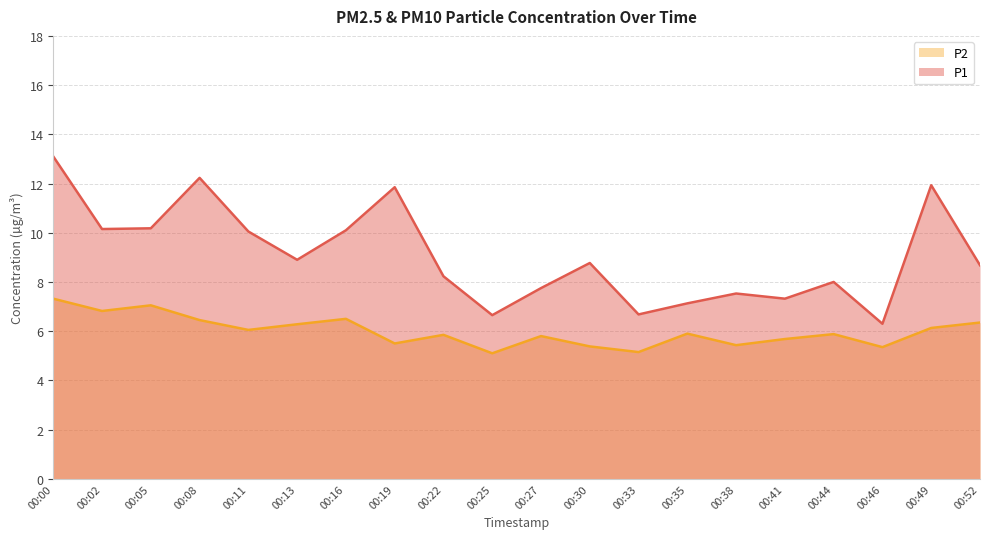

At which category does P2 reach its first local peak?

00:05